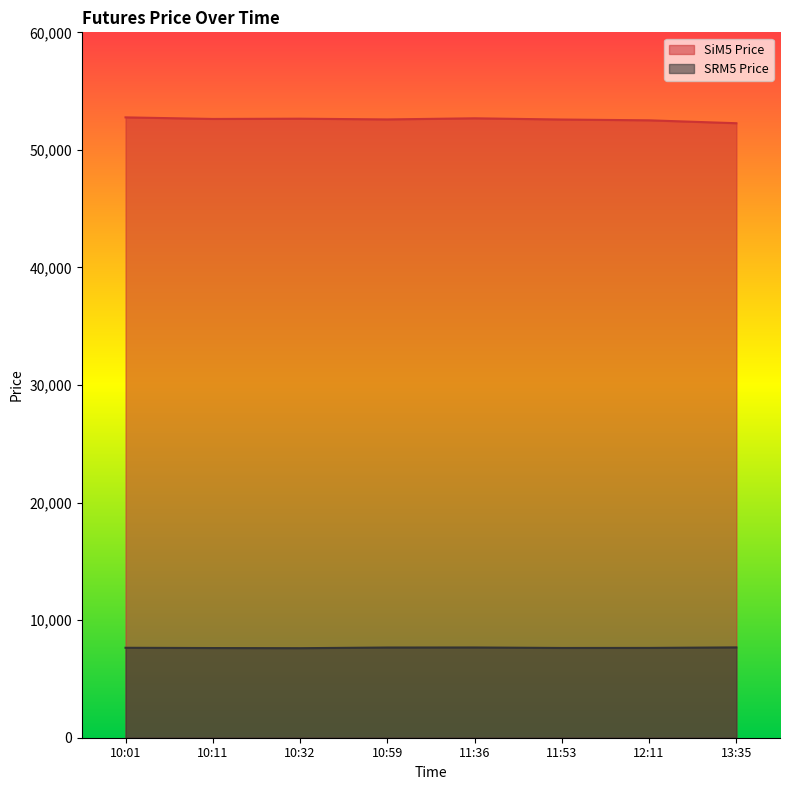

Rank the series by their average value, from highest to lowest.

SiM5 Price, SRM5 Price